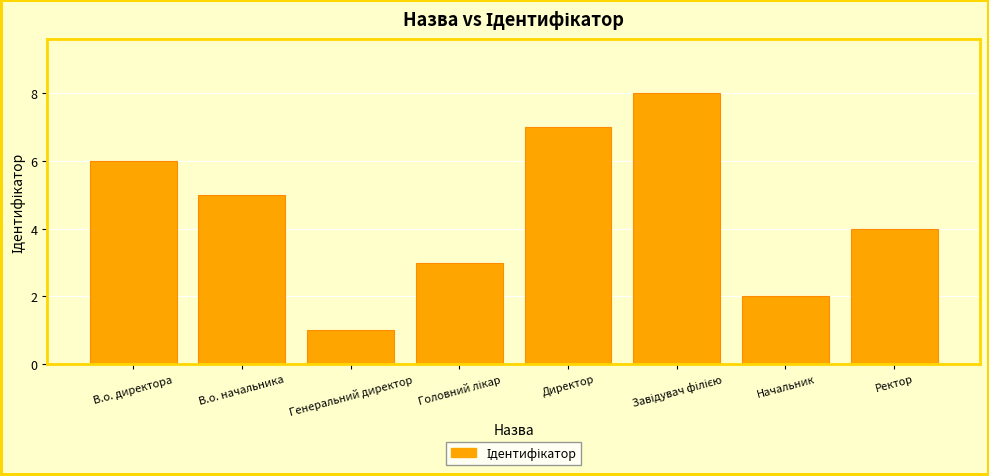

What is the change in value from Директор to Начальник?

-5